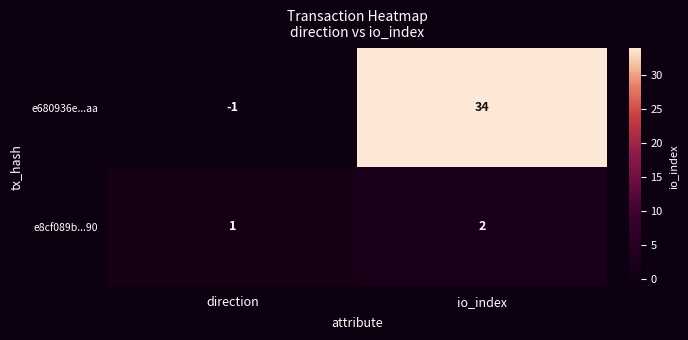

Which series has the widest spread of values?

e680936e...aa